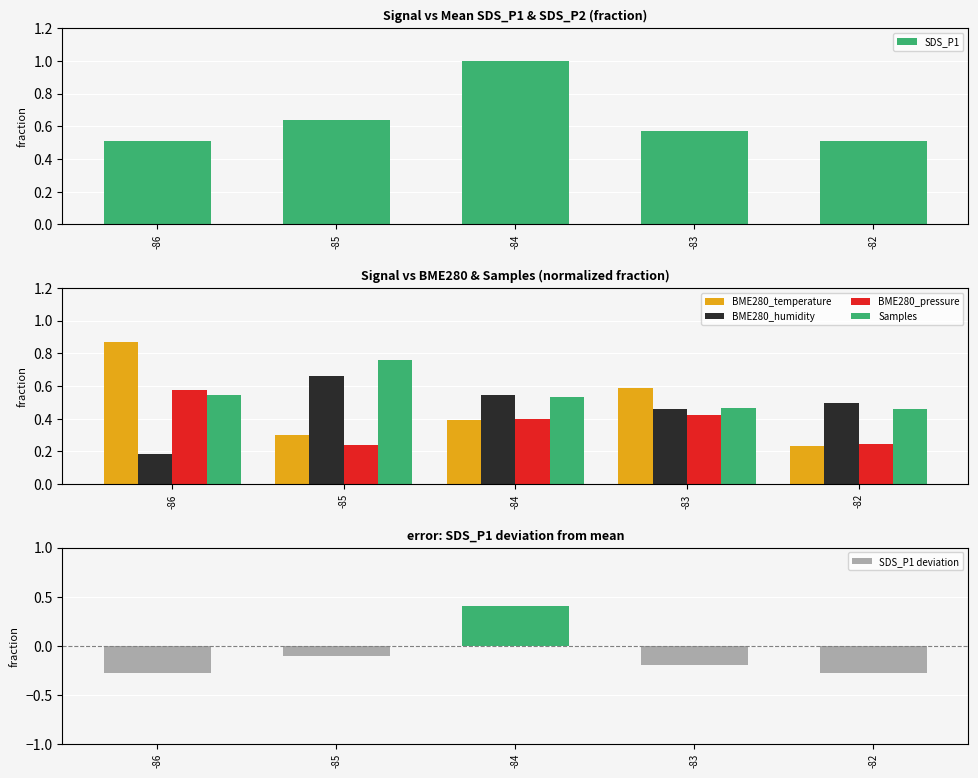

What is the difference between the maximum and minimum values in the Samples series?

0.3